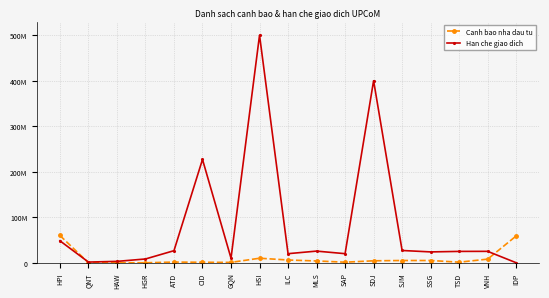

True or false: Han che giao dich has a value of 16355827 at GQN.

False